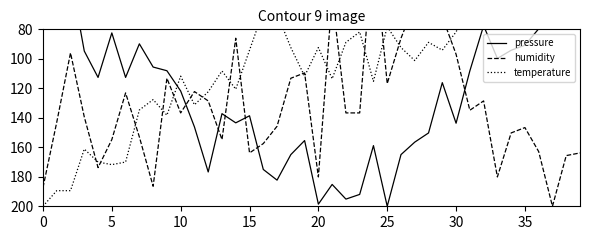

Which series has the largest total across all categories?

humidity